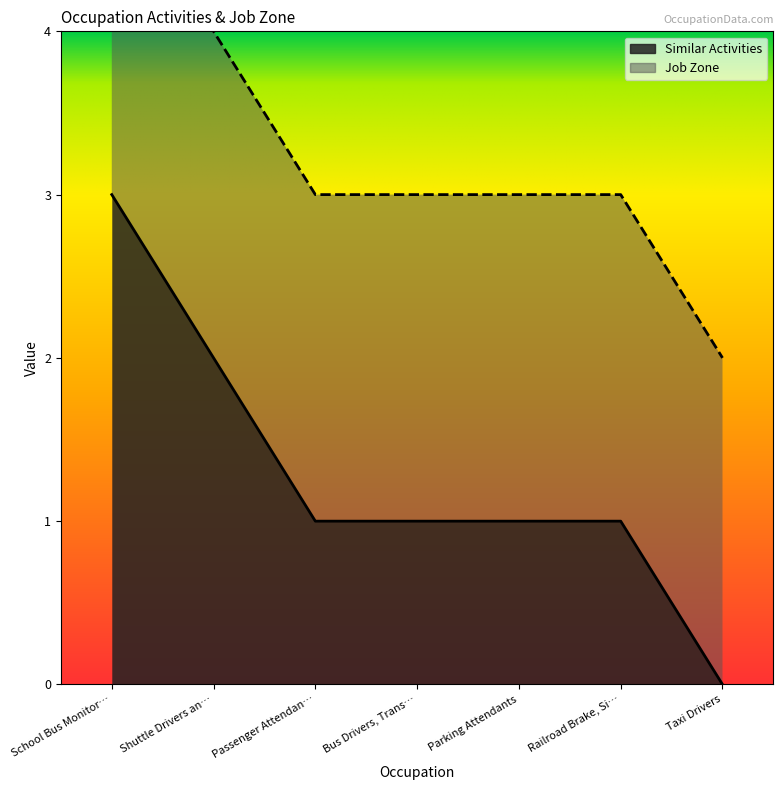

Is it true that Similar Activities equals 0 at Passenger Attendan…?

False